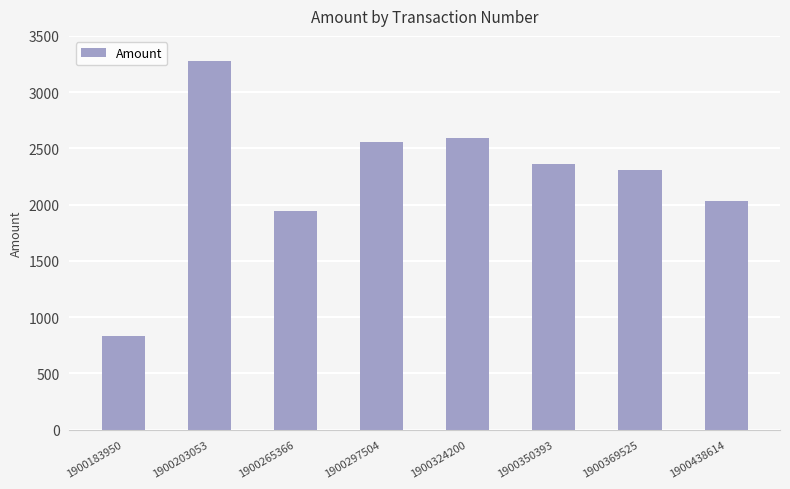

What value does the data have at 1900265366?

1946.5